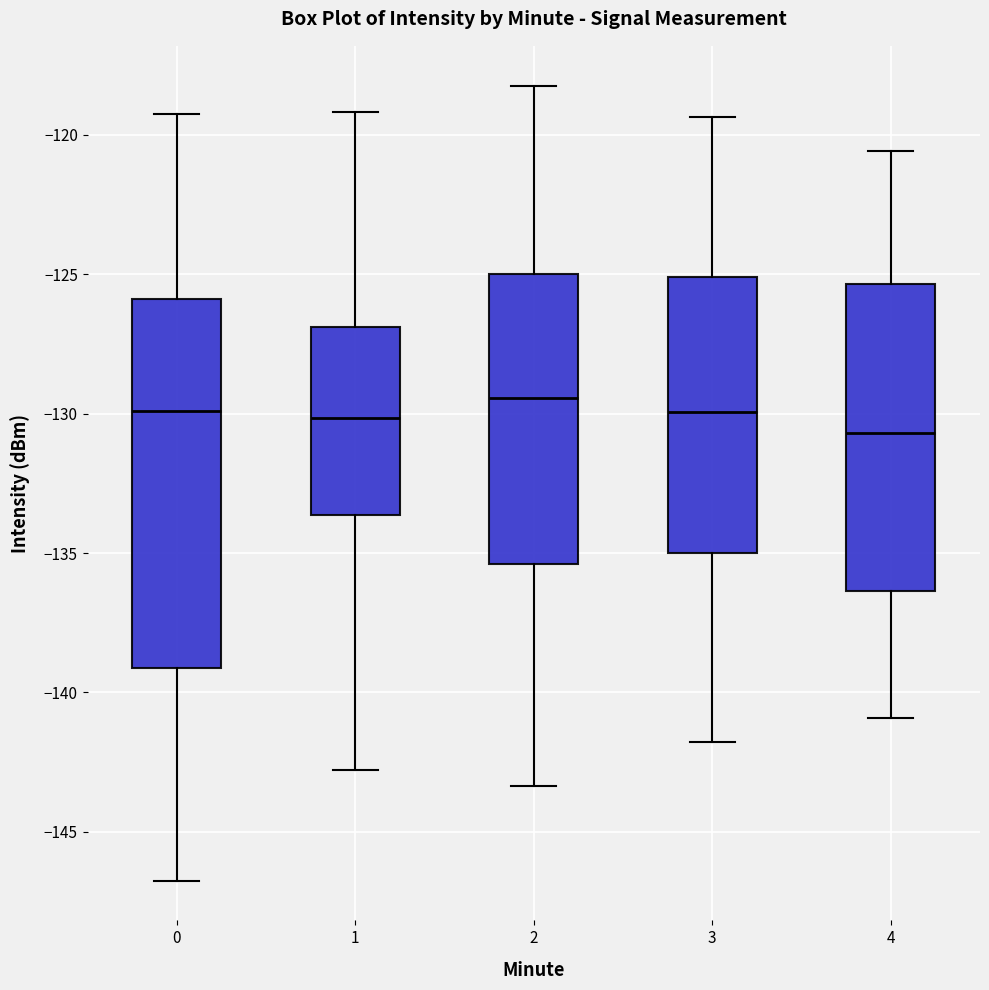

Which box has the lowest median line?

4